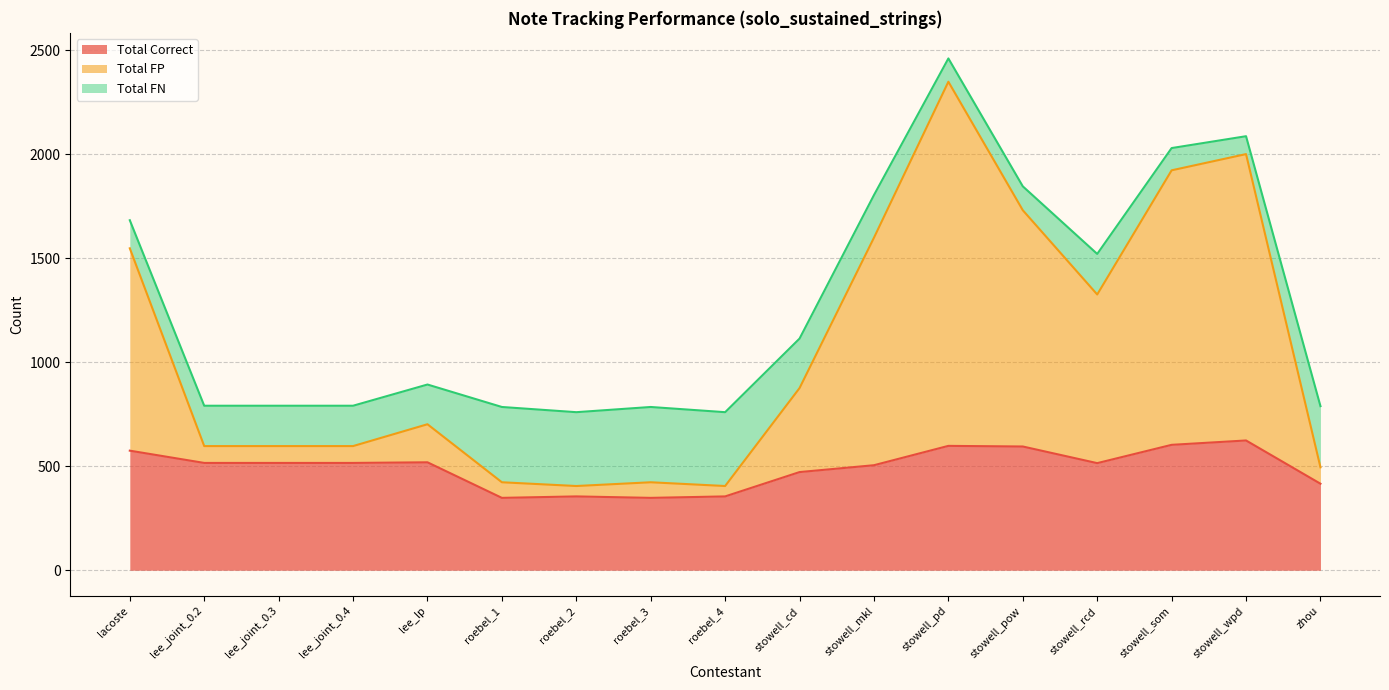

At which category is the sum across all series the highest?

stowell_pd